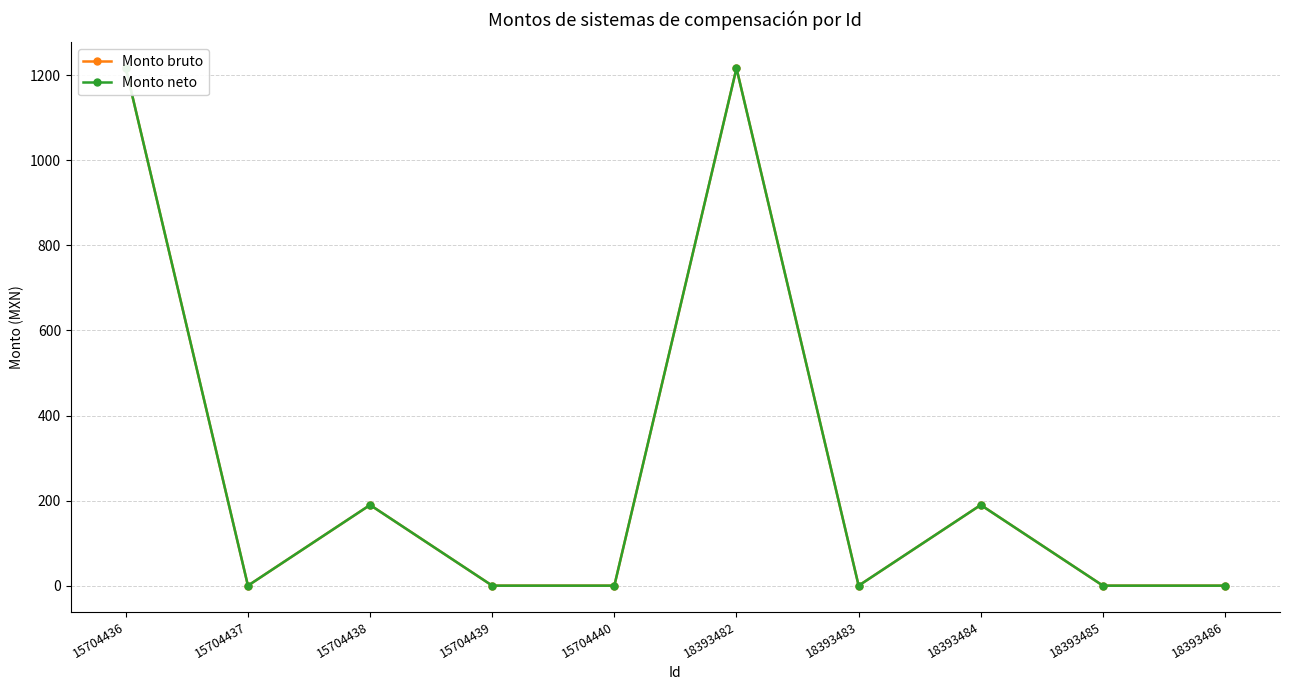

At which label does Monto neto reach its peak?

15704436